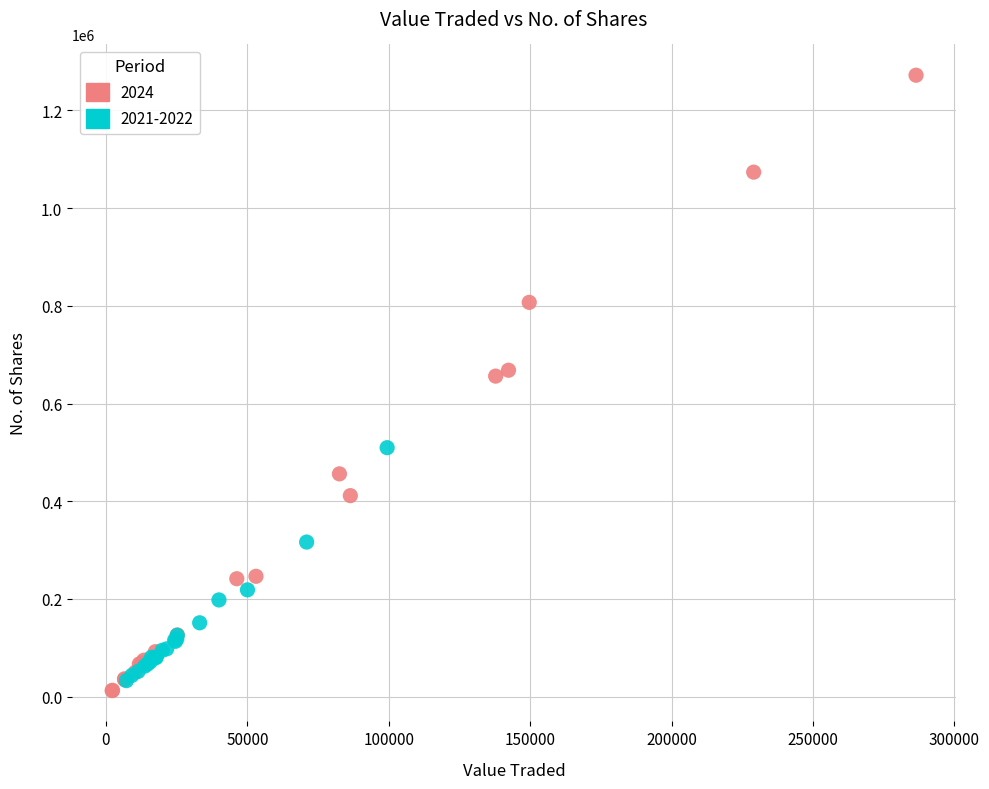

Which series reaches the minimum Y coordinate?

2024